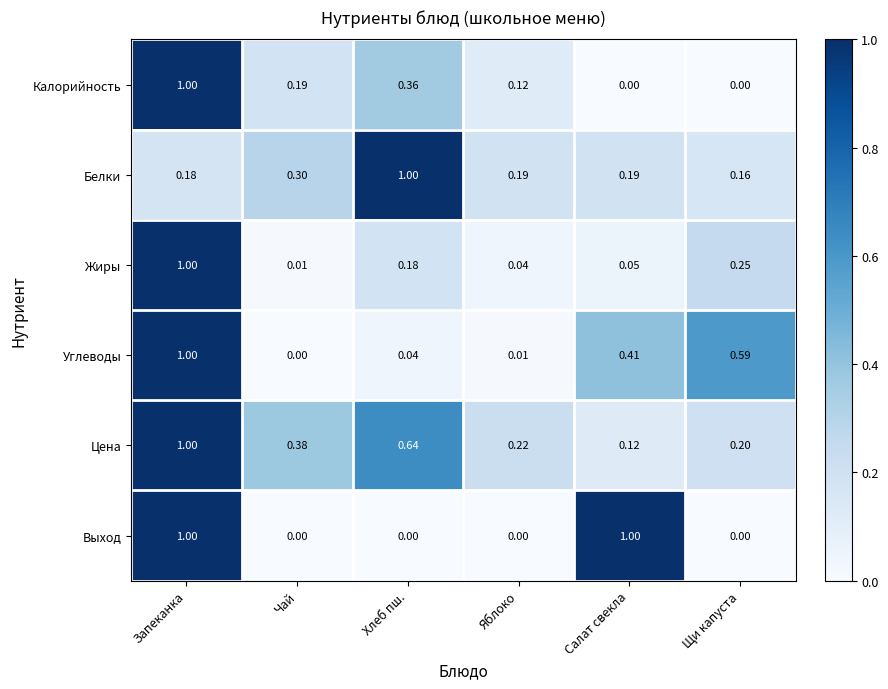

At which category is the sum across all series the highest?

Запеканка